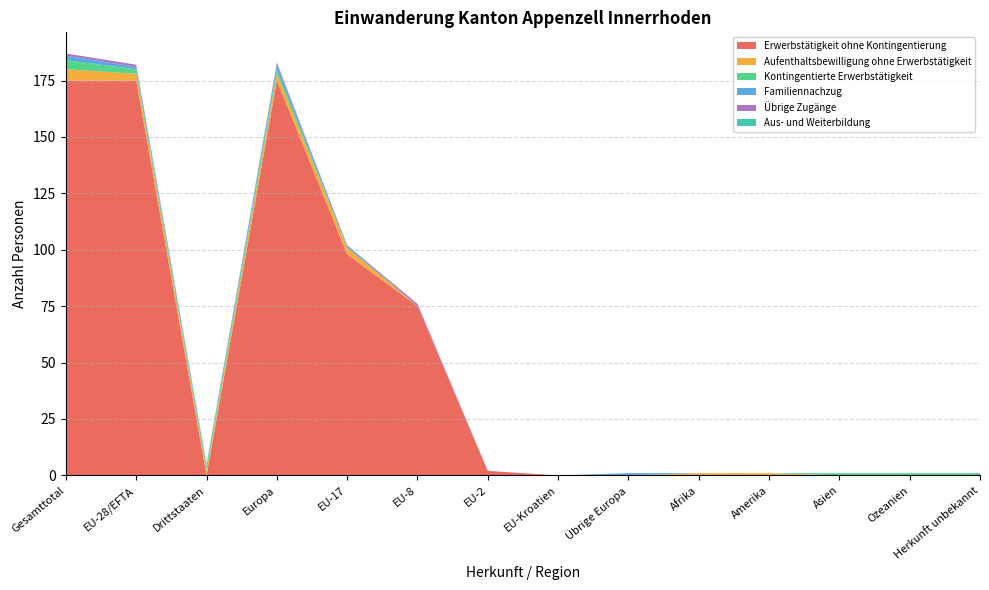

Reading left to right, extract all data points from this chart.

Erwerbstätigkeit ohne Kontingentierung: 175	175	0	175	98	75	2	0	0	0	0	0	0	0
Aufenthaltsbewilligung ohne Erwerbstätigkeit: 5	3	2	3	3	0	0	0	0	1	1	0	0	0
Kontingentierte Erwerbstätigkeit: 4	2	2	2	0	0	0	0	0	0	0	1	1	1
Familiennachzug: 2	1	1	2	1	0	0	0	1	0	0	0	0	0
Übrige Zugänge: 1	1	0	1	0	1	0	0	0	0	0	0	0	0
Aus- und Weiterbildung: 0	0	0	0	0	0	0	0	0	0	0	0	0	0